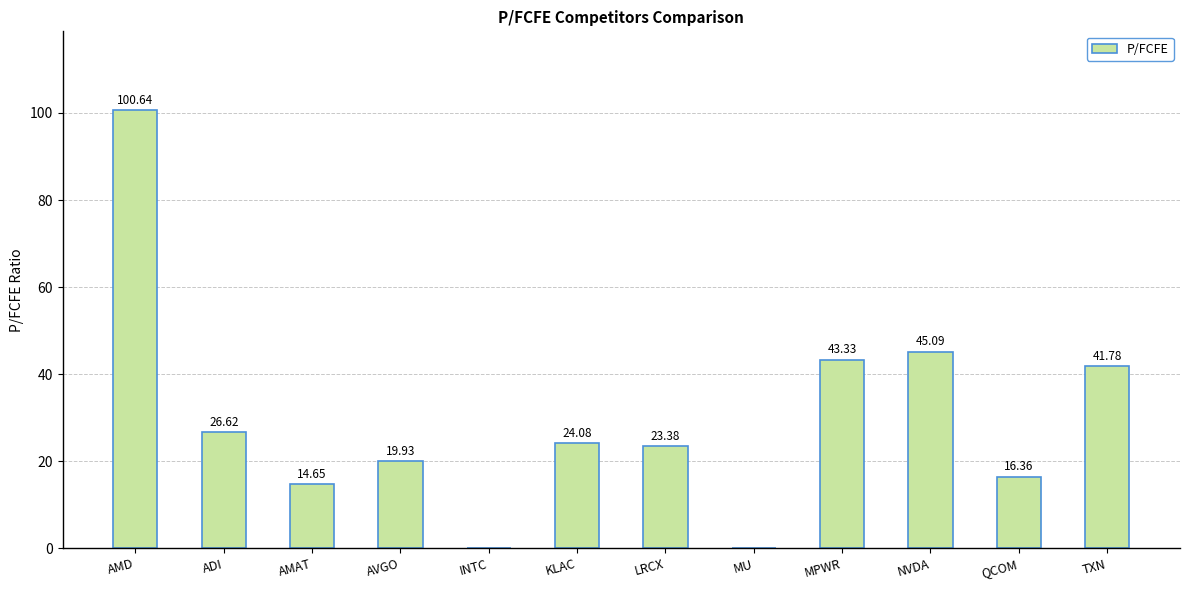

At which label does the data first exceed 24?

AMD